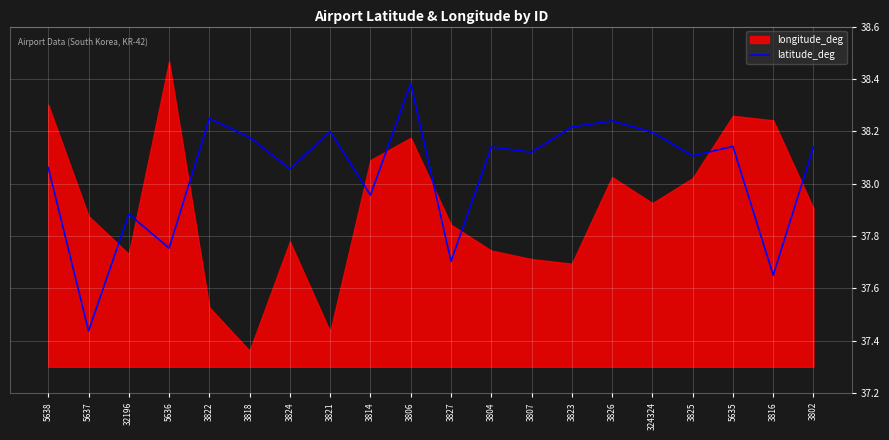

At which label does latitude_deg first exceed 38?

5638